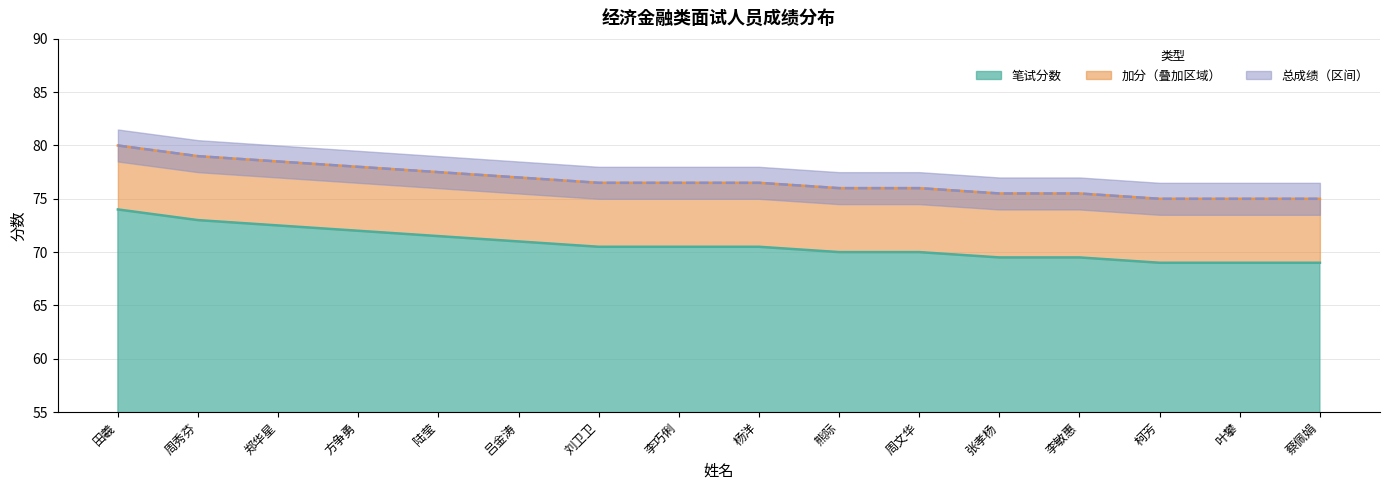

What is the label of the 14th point from the right?

郑华星